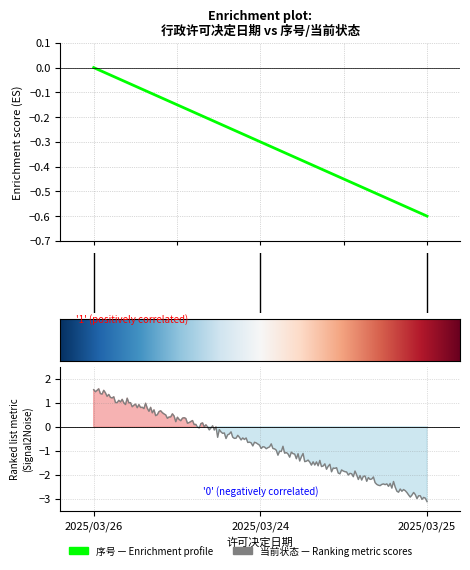

Is it true that the value at 1.0 is -0.5?

False